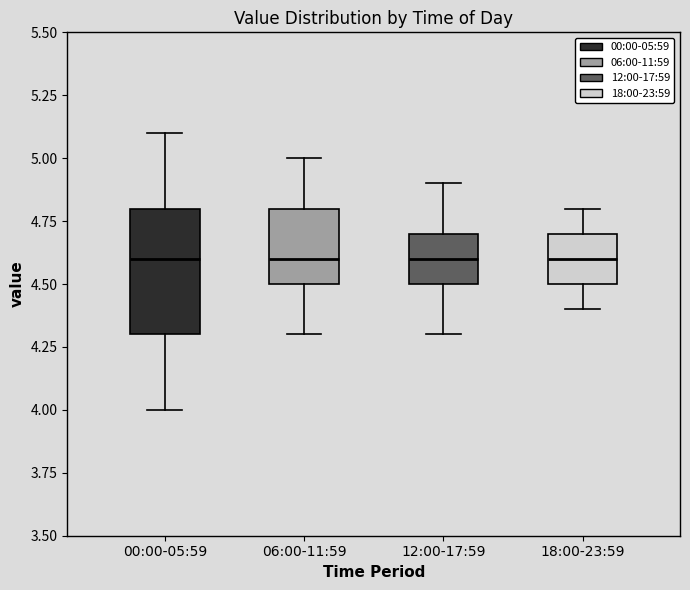

Which box is the tallest, from its lower edge to its upper edge?

00:00-05:59